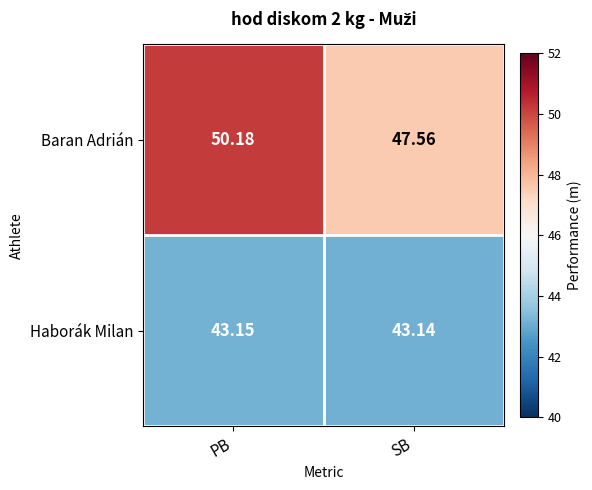

Rank the categories by Baran Adrián value from highest to lowest.

PB, SB